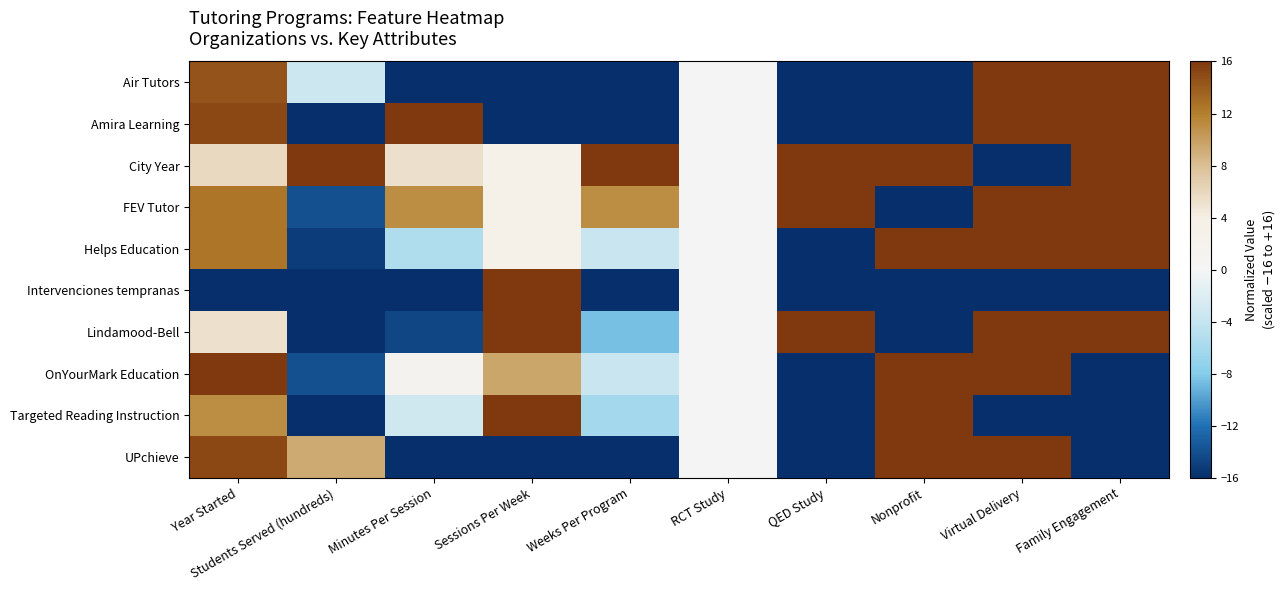

Which label corresponds to the largest value in the chart?

Virtual Delivery